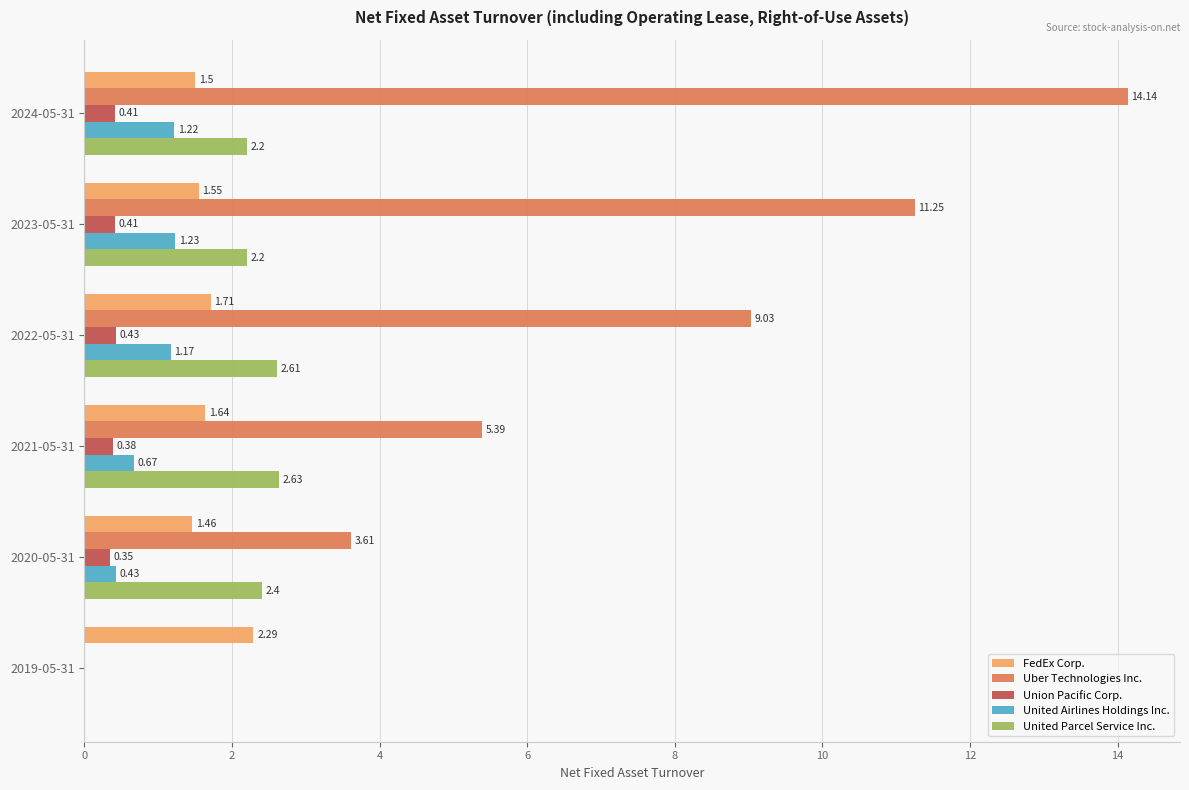

What is the maximum value for Uber Technologies Inc.?

14.1